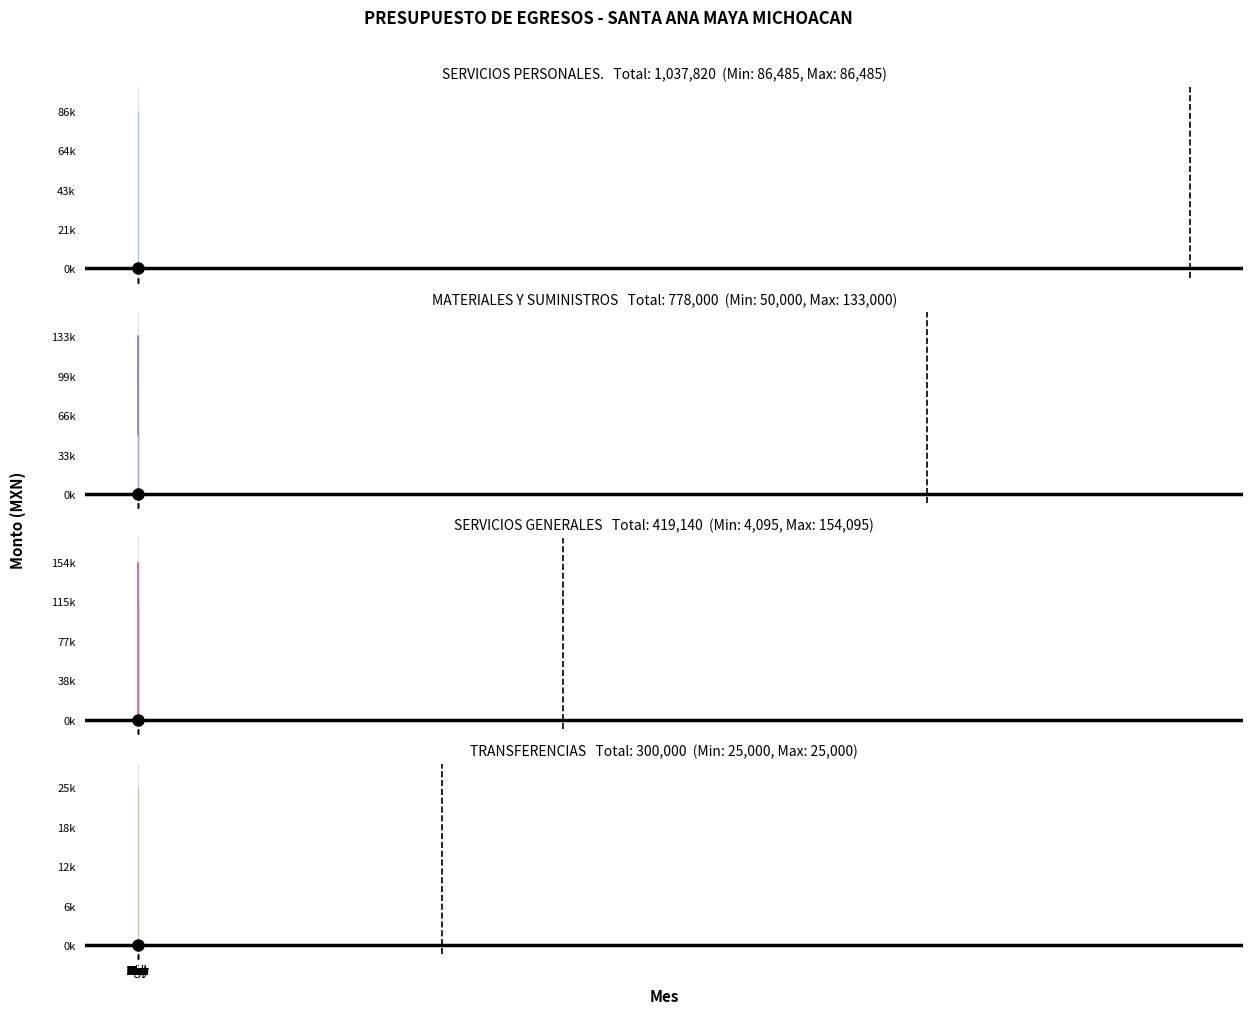

What is the sum of the TRANSFERENCIAS values at Abr and Oct?

50000